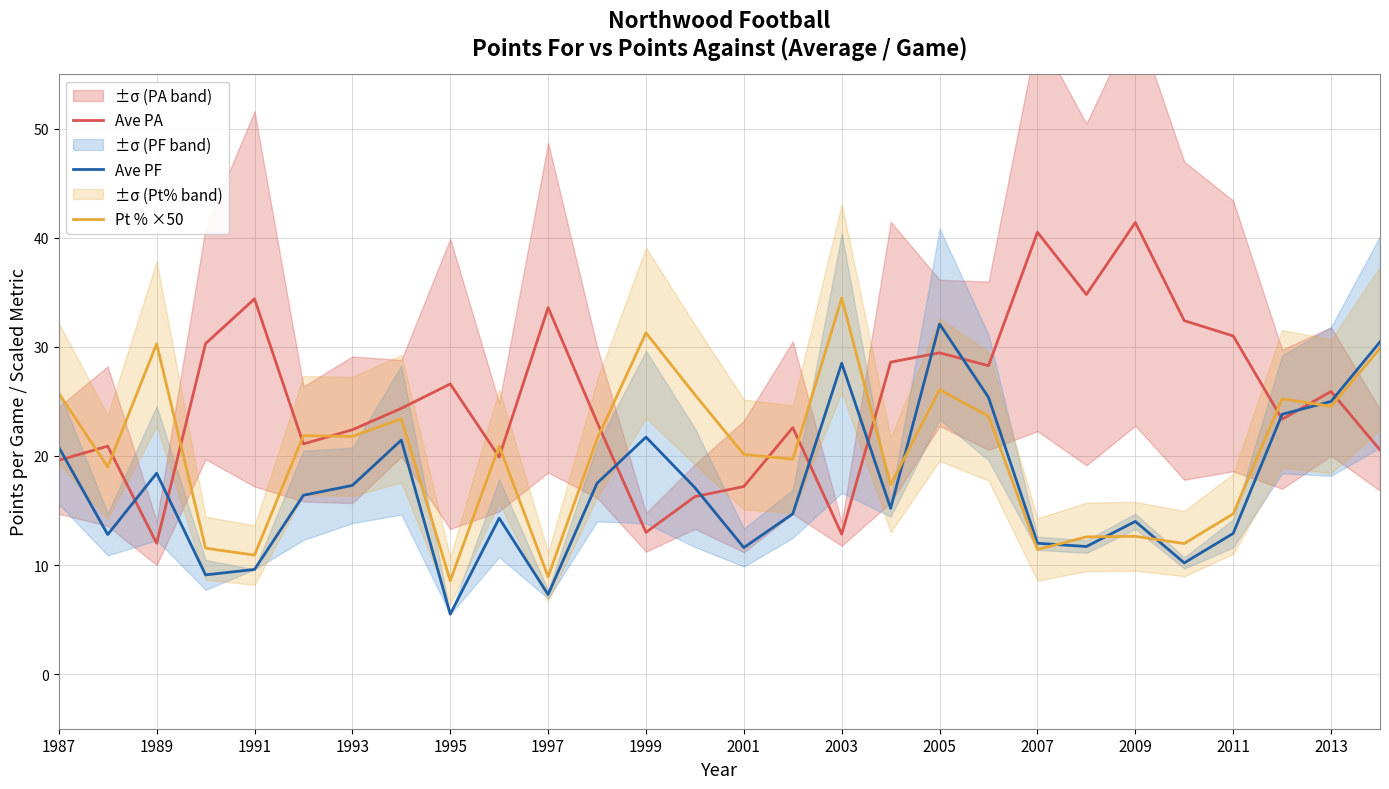

What is the highest value of the Ave PF series?

32.1